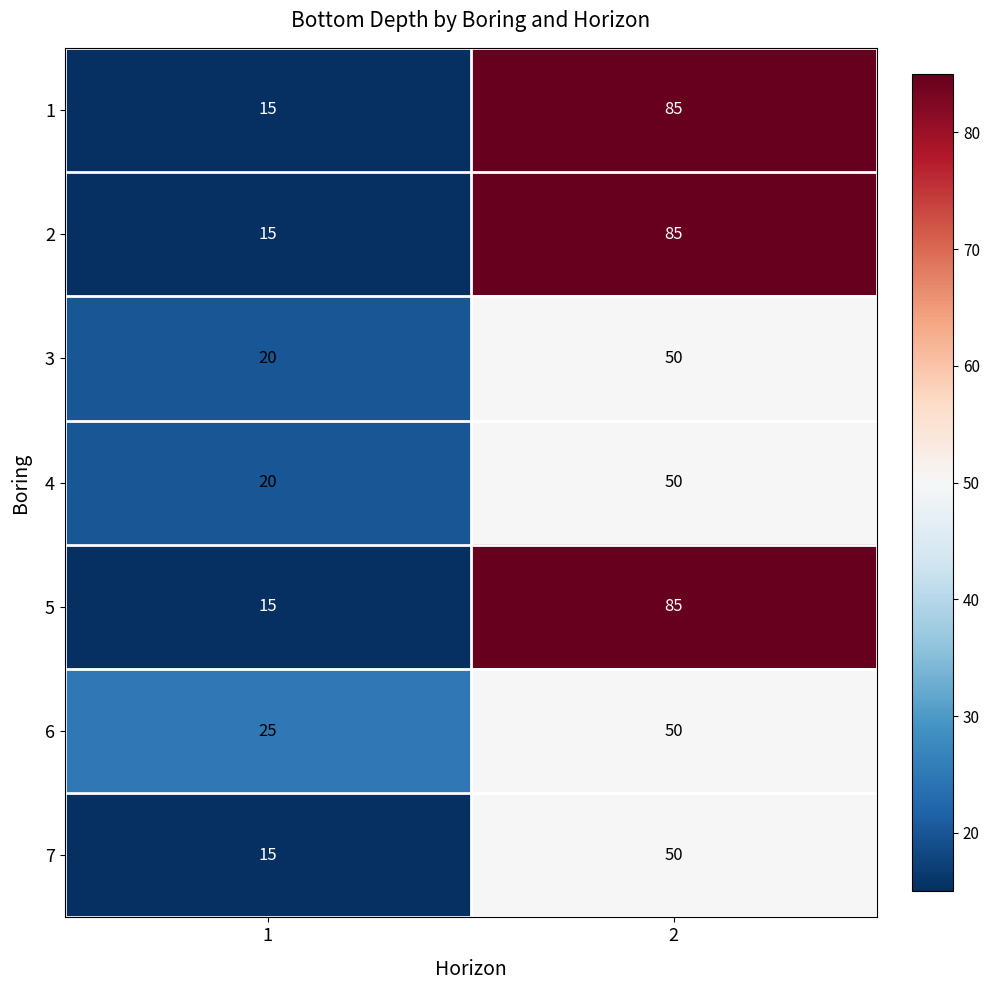

True or false: 4 has a value of 34 at 1.

False